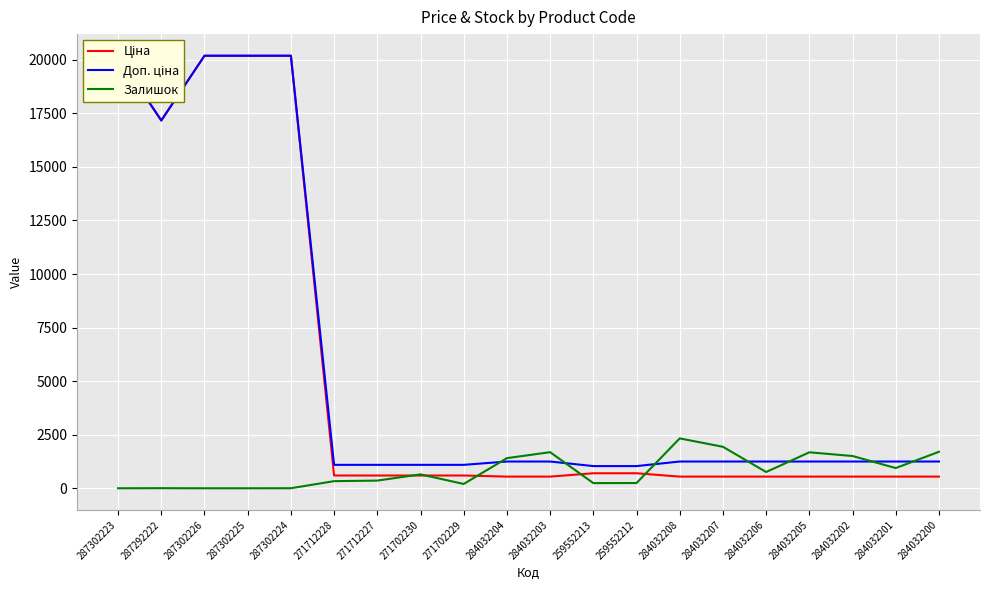

What are all the series names shown in the legend?

Ціна, Доп. ціна, Залишок